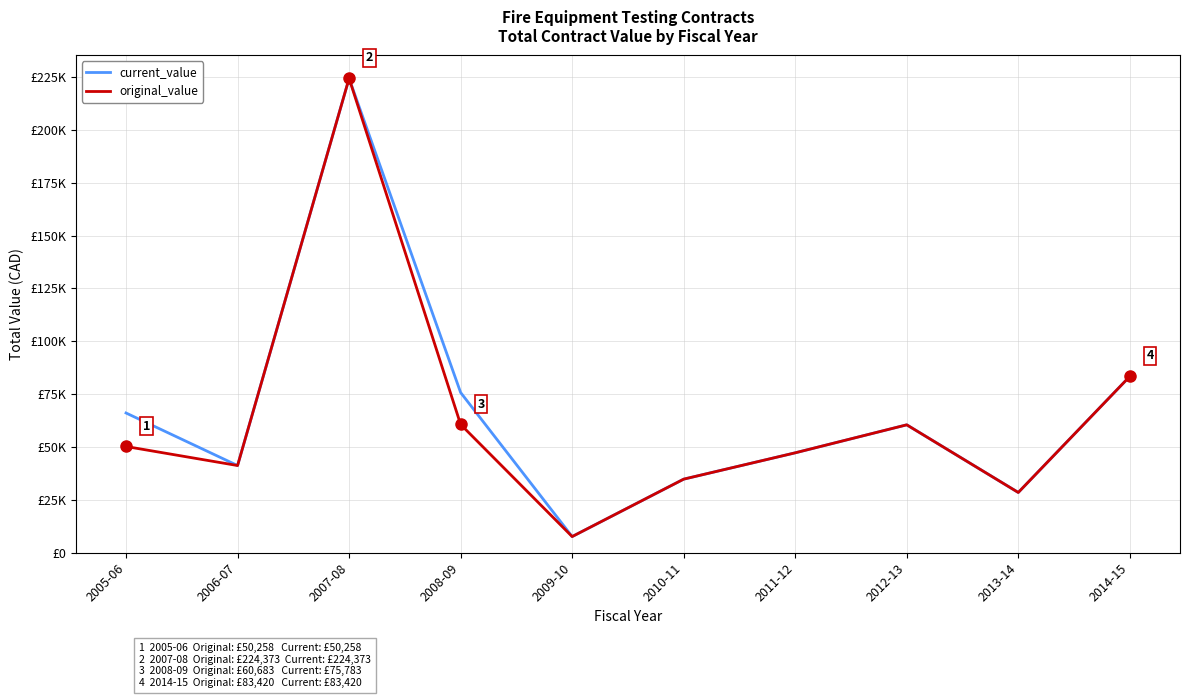

What are all the series names shown in the legend?

current_value, original_value